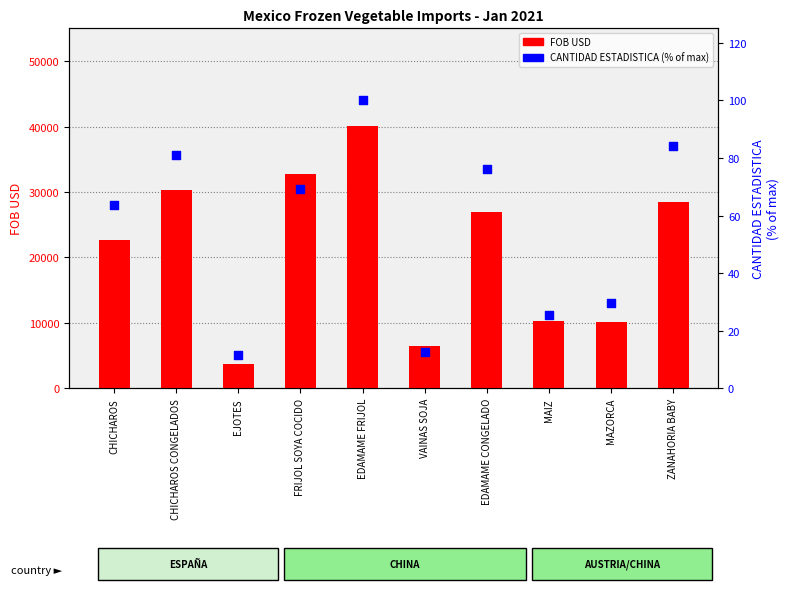

What are all the series names shown in the legend?

FOB USD, CANTIDAD ESTADISTICA (% of max)